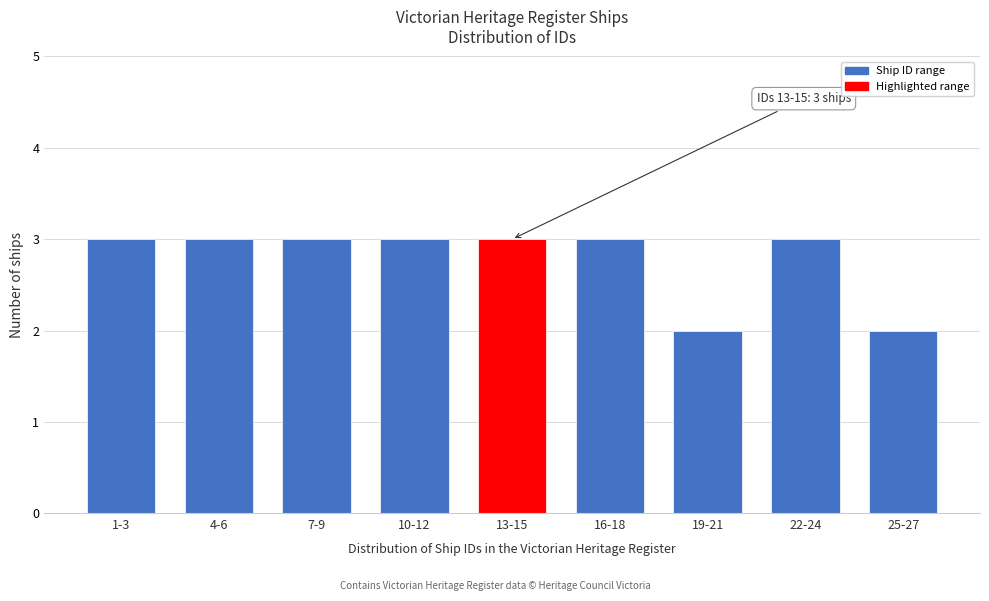

Reading right to left, what are all the values shown in this chart?

2	3	2	3	3	3	3	3	3